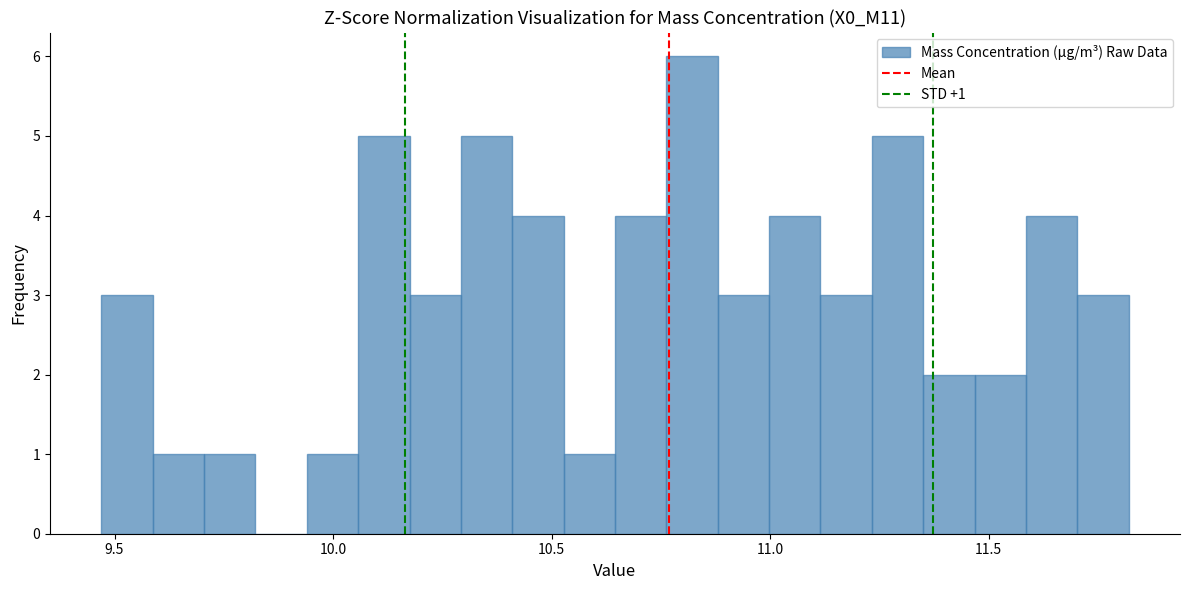

Around what value on the x-axis is the tallest bar? Give the approximate position of its centre, as read against the axis.

10.80